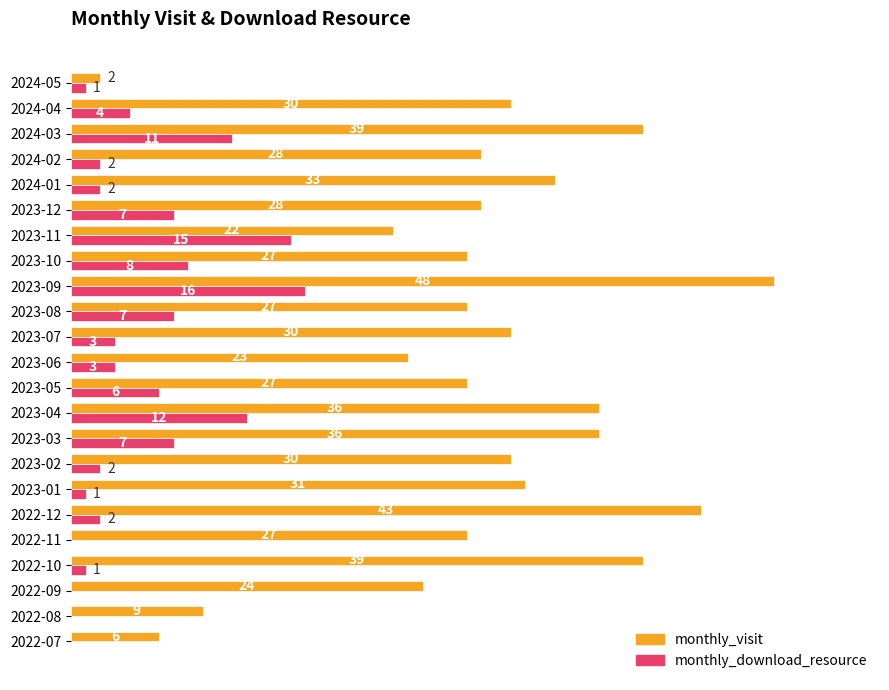

What are all the series names shown in the legend?

monthly_visit, monthly_download_resource